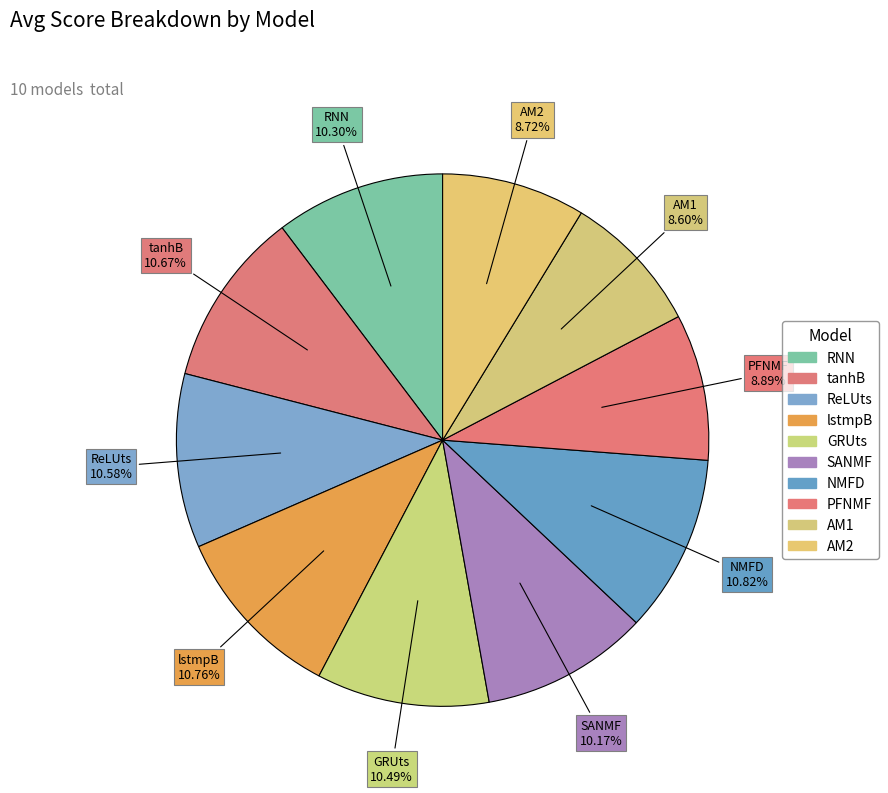

Rank the categories by value from highest to lowest.

NMFD, lstmpB, tanhB, ReLUts, GRUts, RNN, SANMF, PFNMF, AM2, AM1